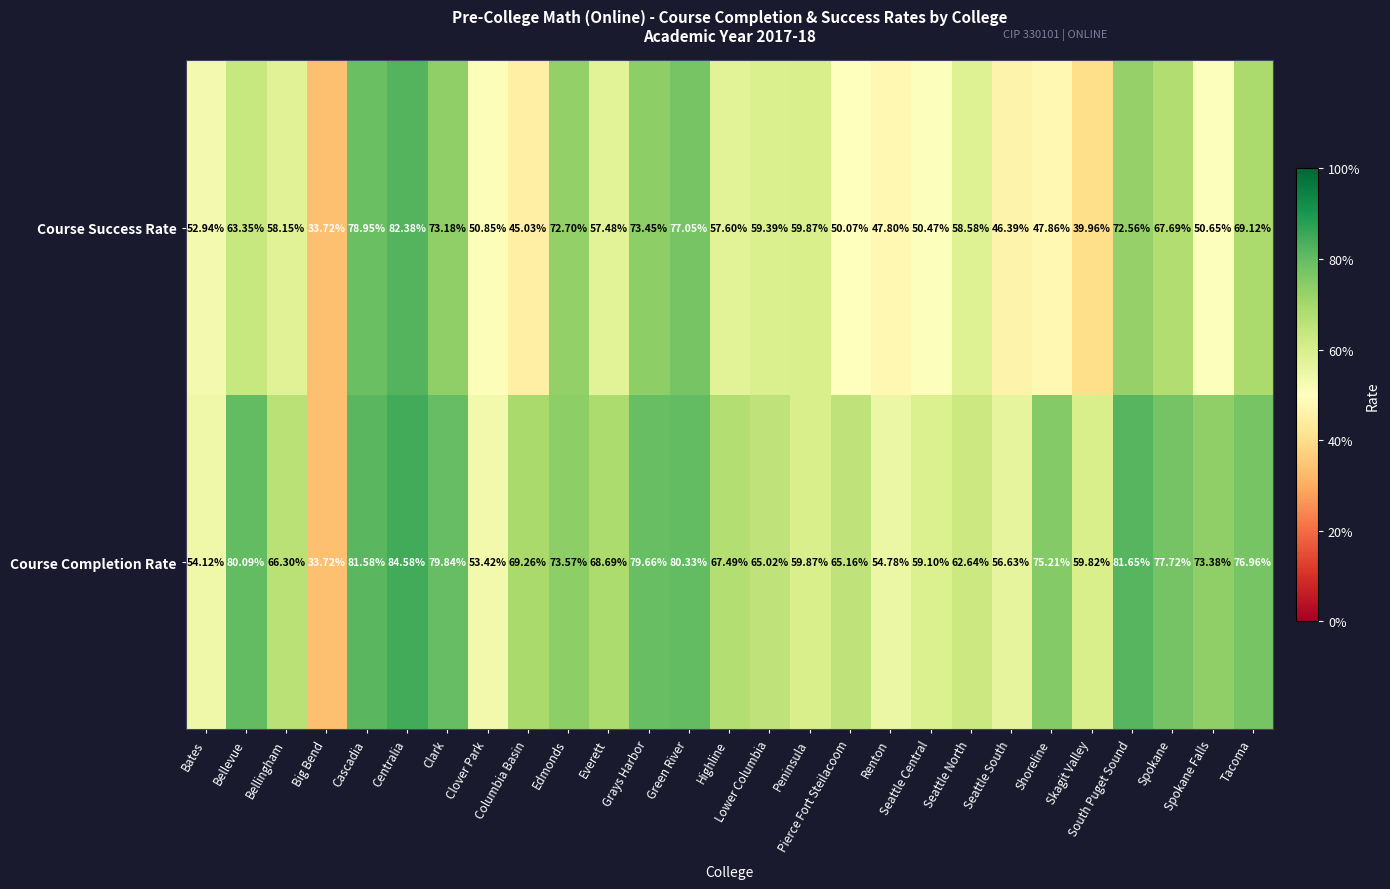

What is the minimum value shown in the chart?

33.7